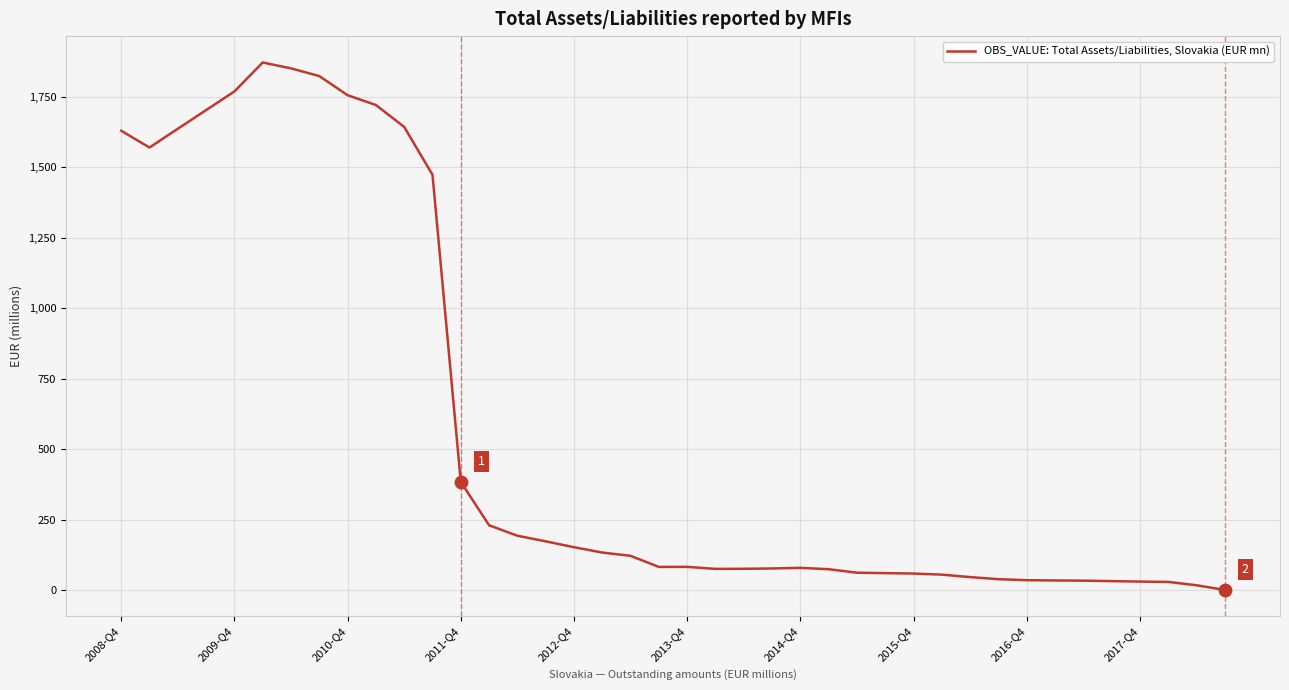

What is the difference between the maximum and minimum values?

1871.9